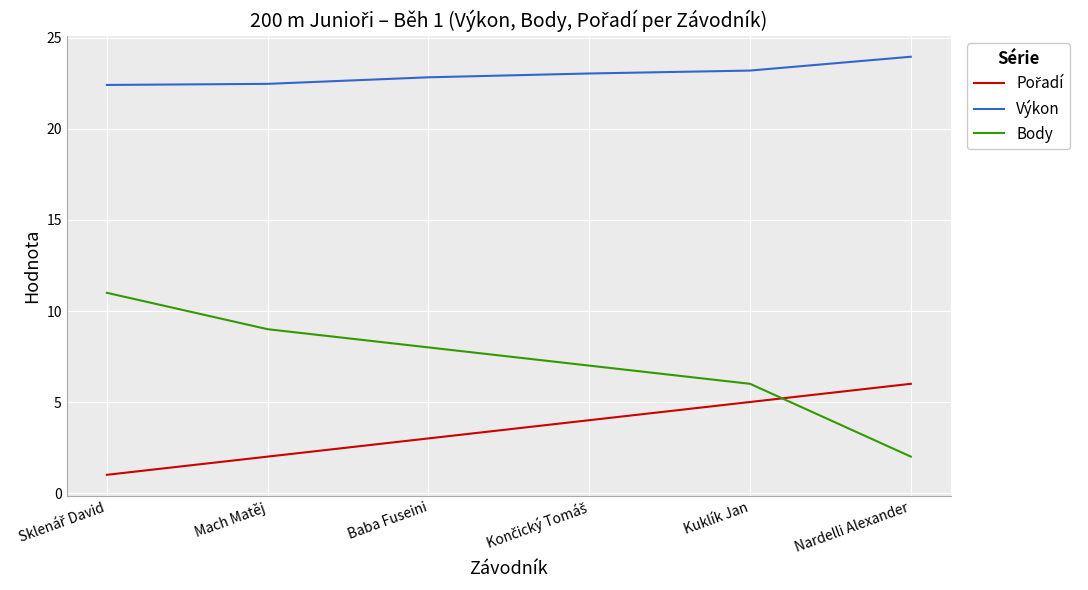

True or false: Body and Výkon cross at least once.

False